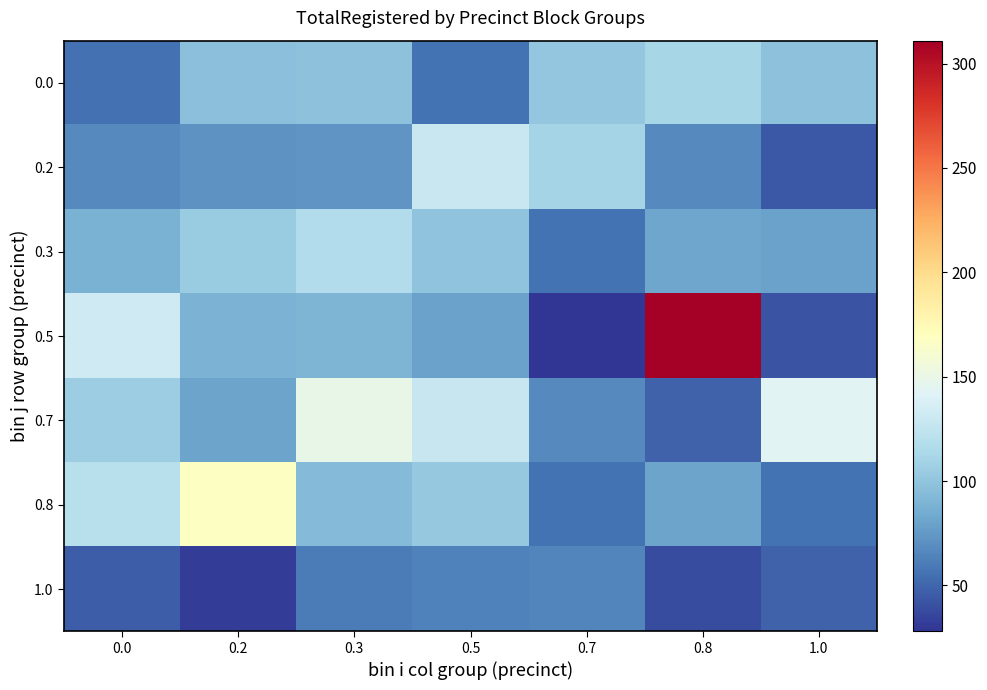

How many values in the 0.0 series exceed 98?

2